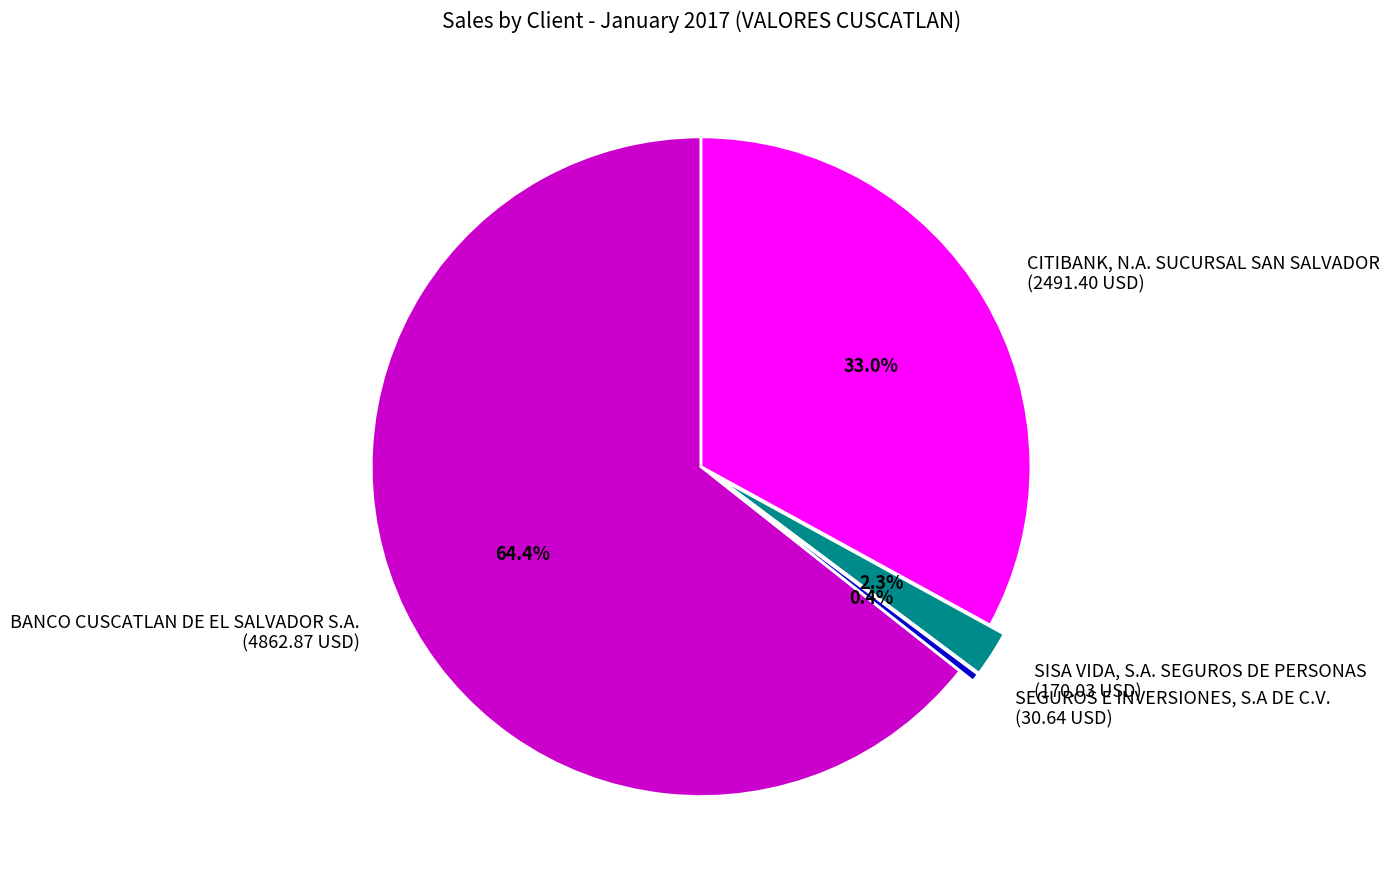

The BANCO CUSCATLAN DE EL SALVADOR S.A. slice represents 64% of the pie. True or false?

True